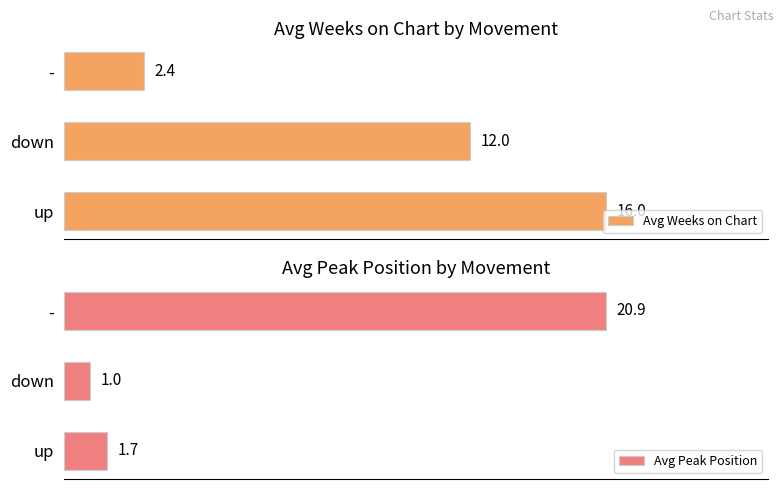

List the labels in order of Avg Weeks on Chart value, smallest first.

-, down, up